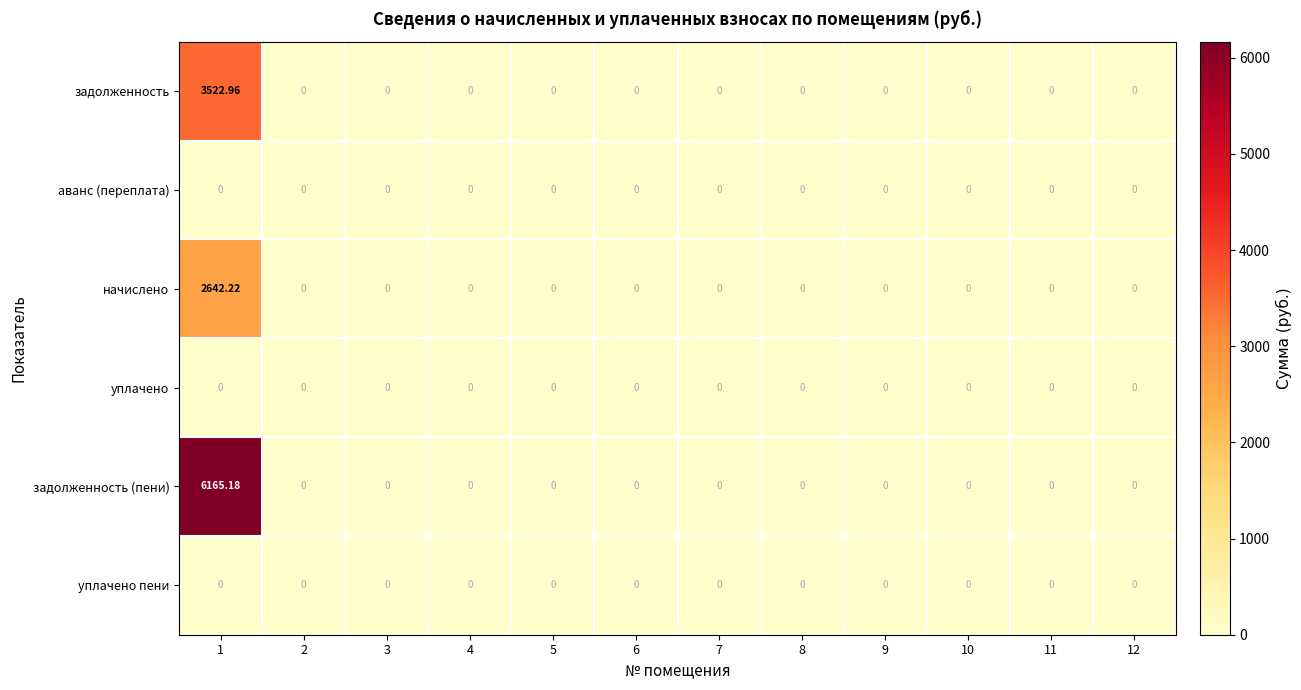

Which series has the largest total across all categories?

задолженность (пени)